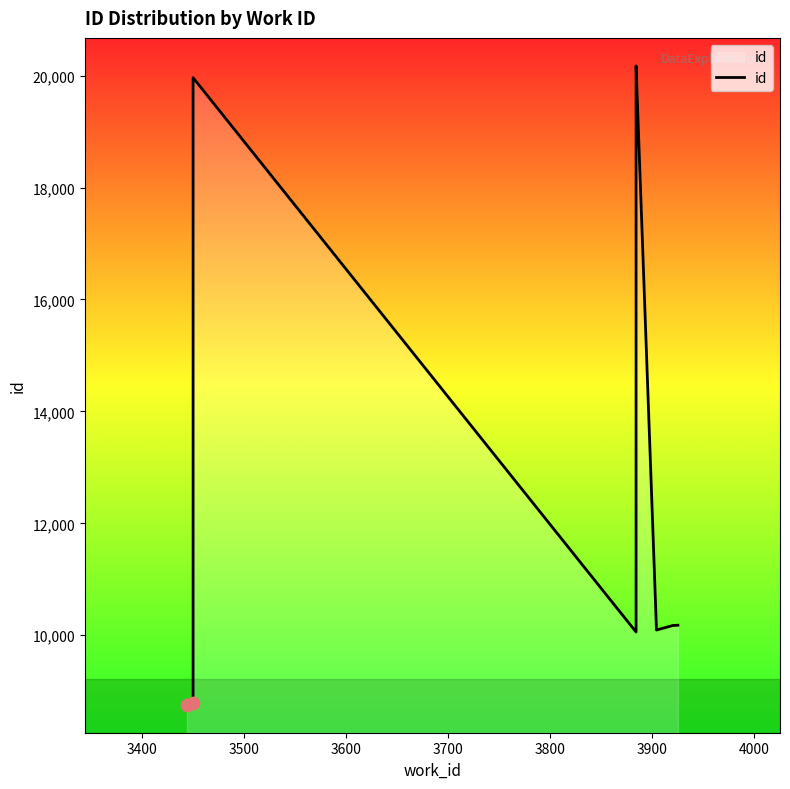

Which has a higher value, 3400 or 3500?

3500